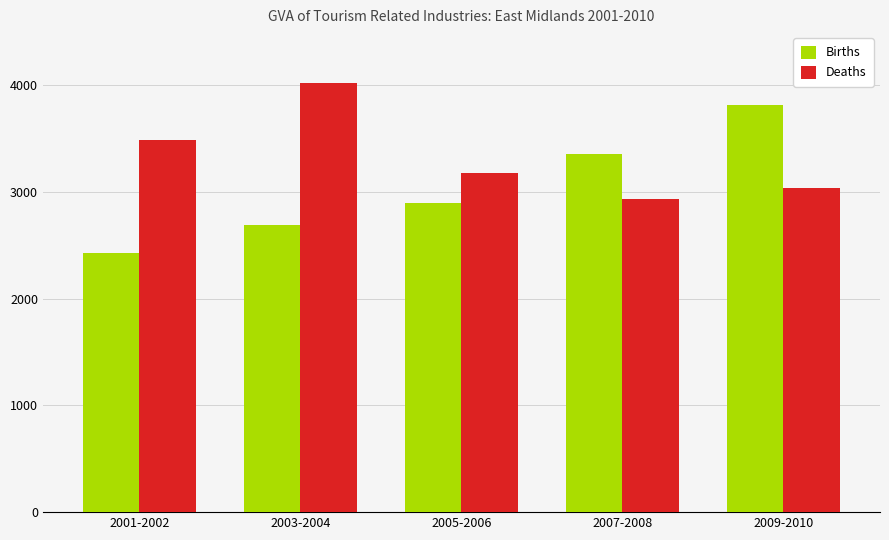

What is the sum of all Births values?

15185.7